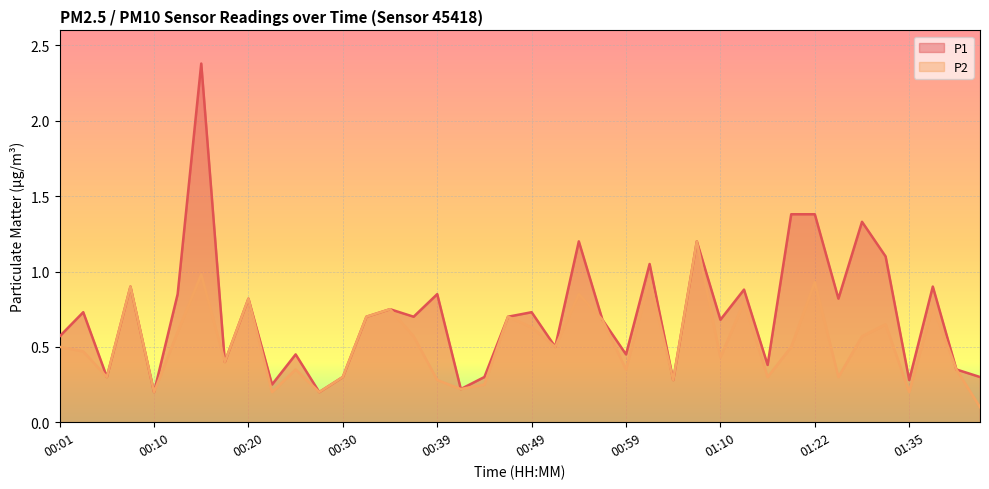

Is it true that P1 equals 0.8 at 00:01?

False